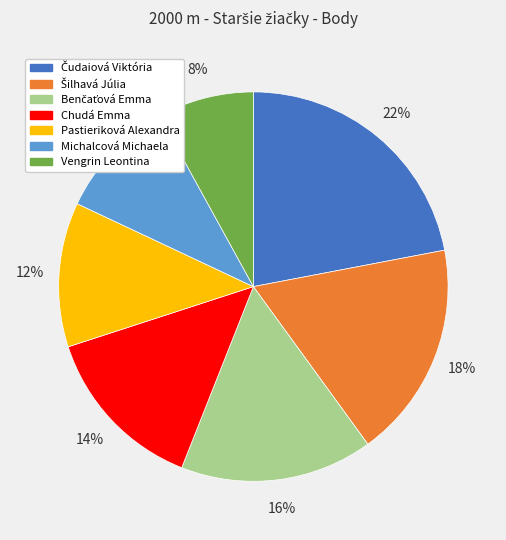

To the nearest percent, what is the difference between the Michalcová Michaela and Chudá Emma slice percentages?

4%